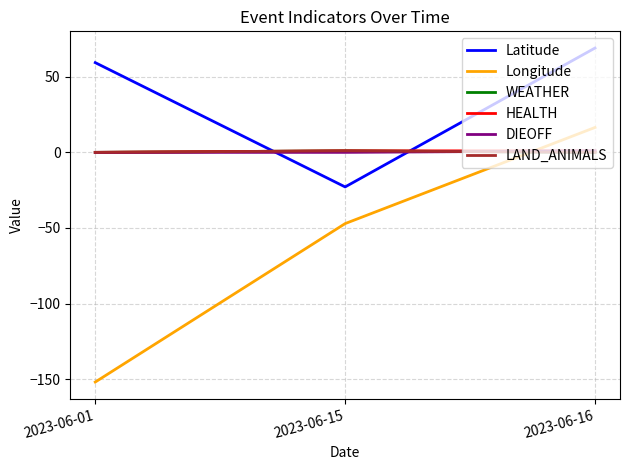

Between 2023-06-15 and 2023-06-01, which is larger?

2023-06-01